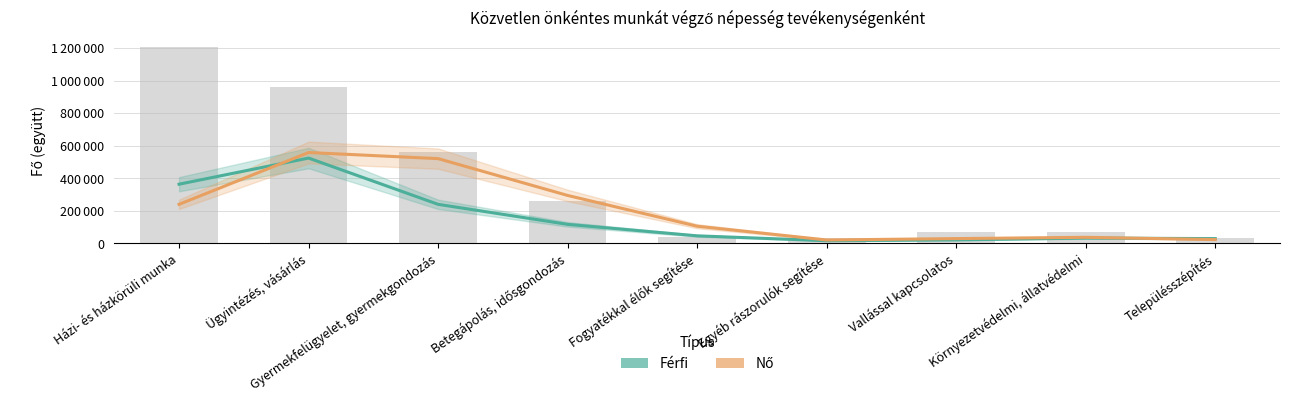

What is the greatest value displayed?

557618.5